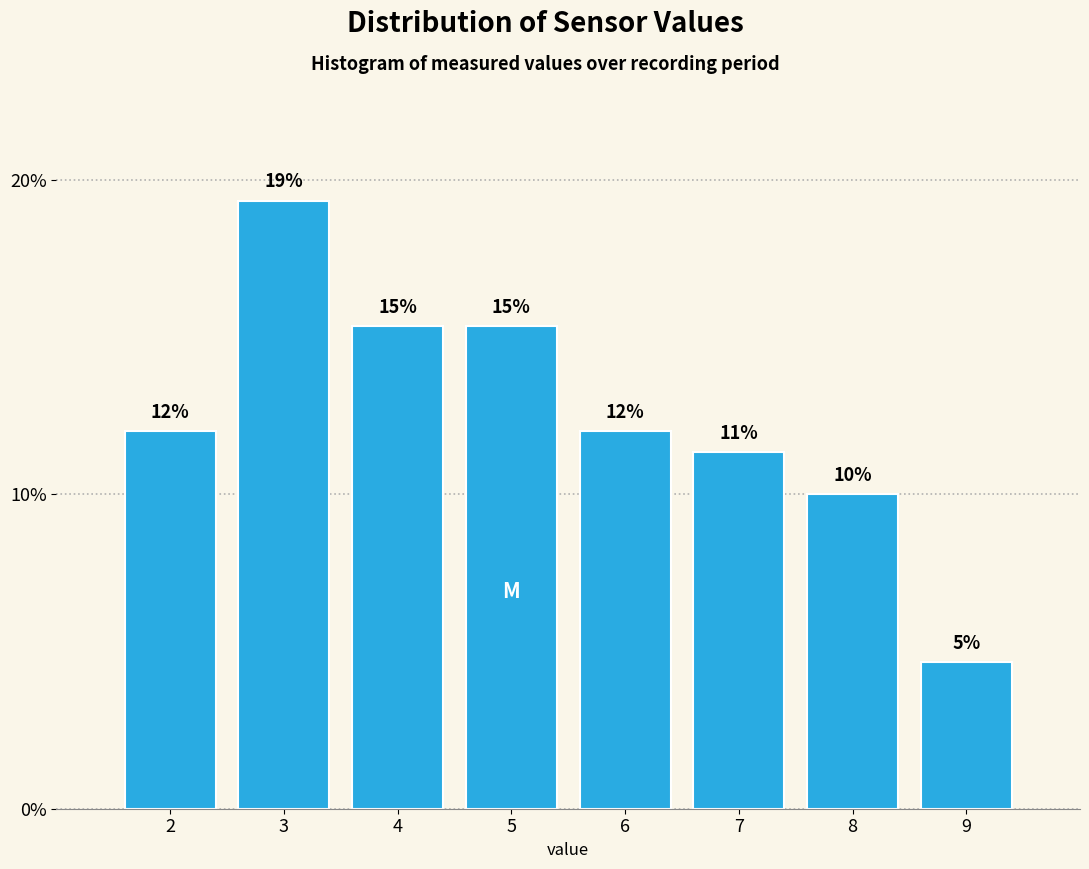

Are the bars horizontal?

No